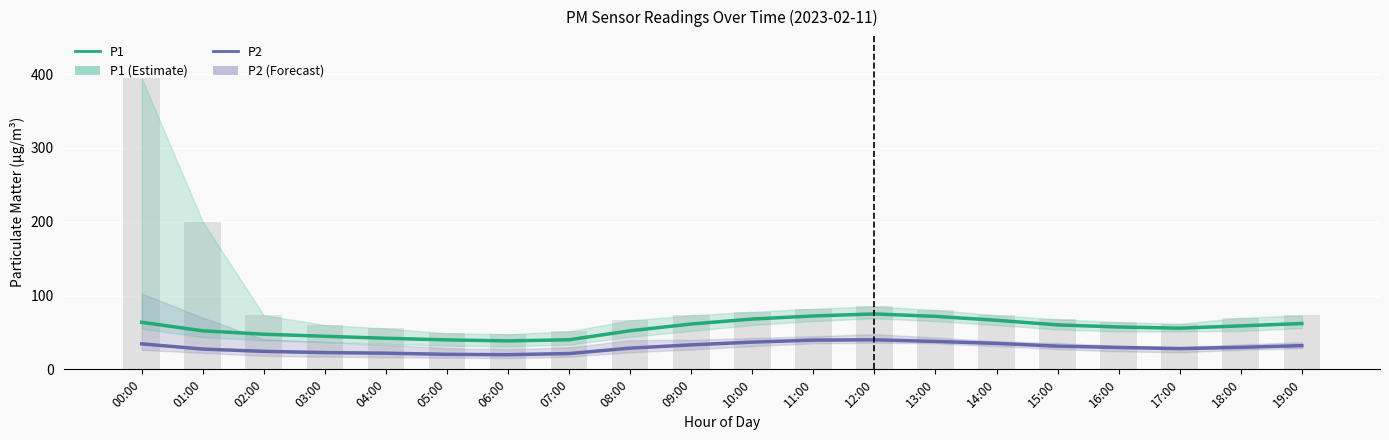

How many series are shown in this chart?

2